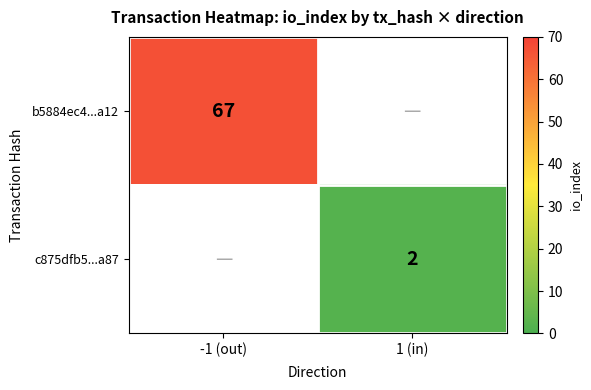

True or false: c875dfb5...a87 has a value of 3 at 1 (in).

False